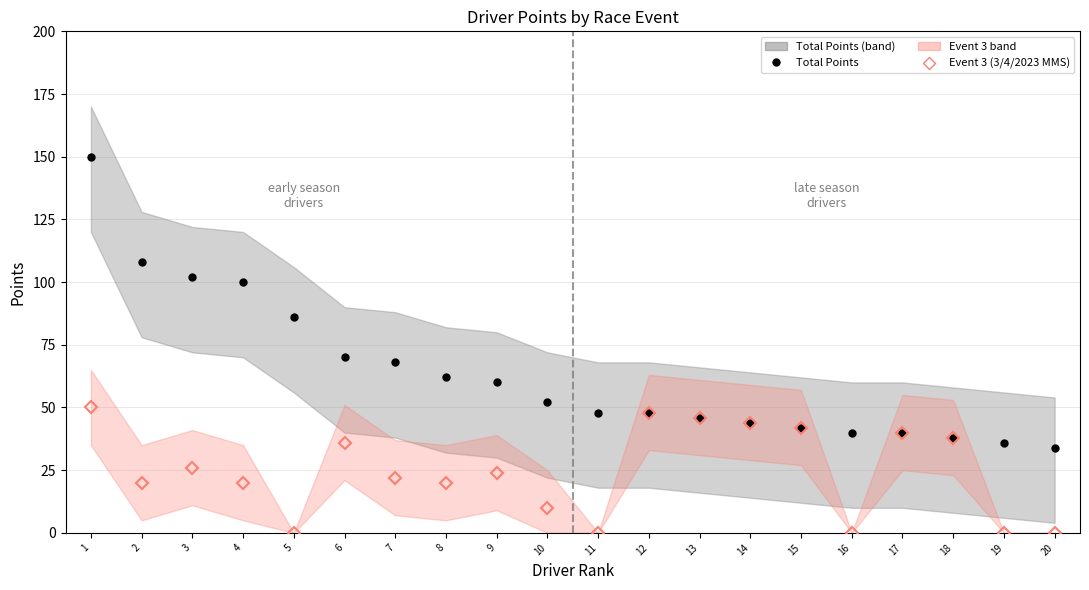

True or false: Total Points has more than 2 interior local peaks.

False